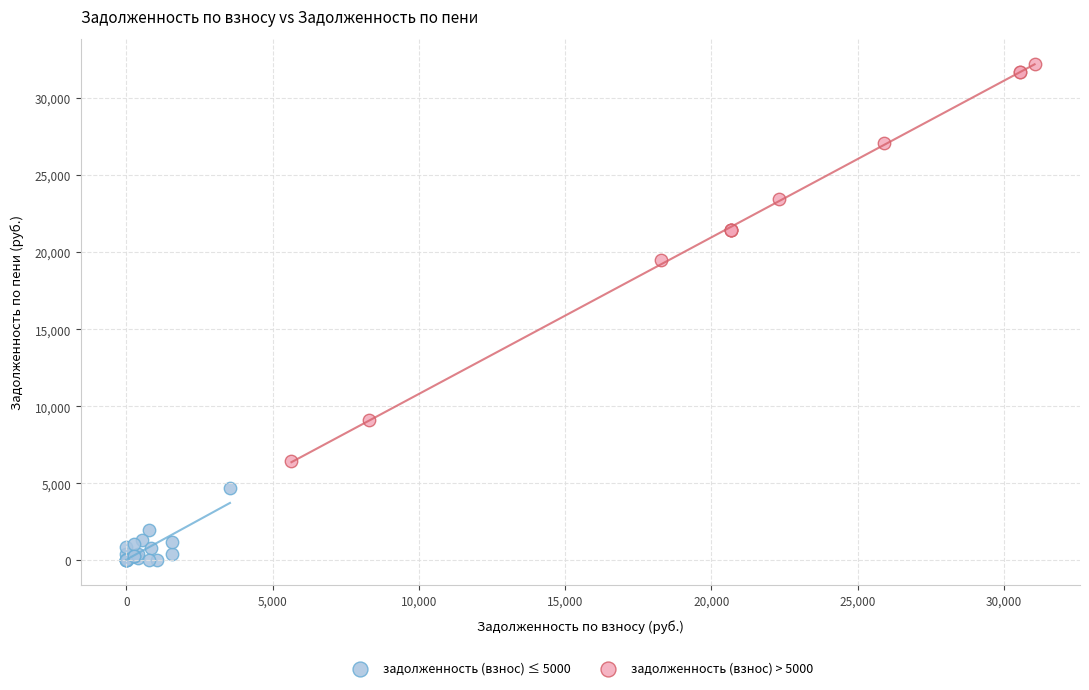

Which series reaches the minimum Y coordinate?

задолженность (взнос) ≤ 5000